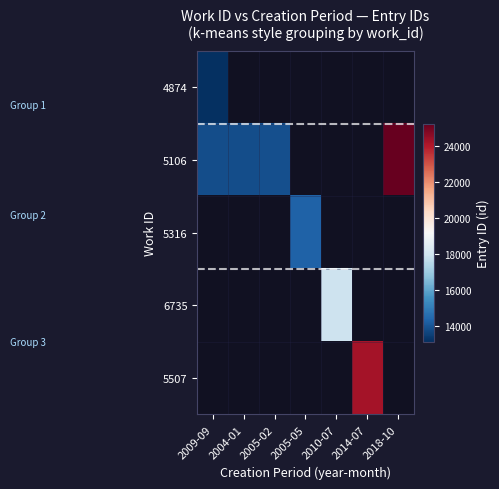

Which category has the highest value across all series?

2018-10